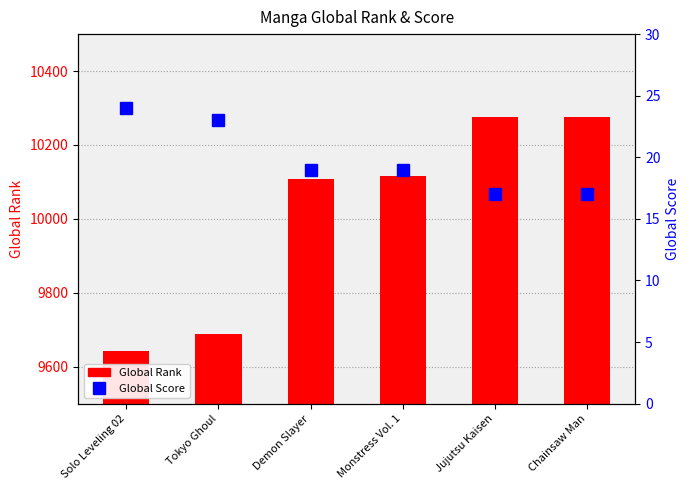

What is the average value of the Global Score series?

20